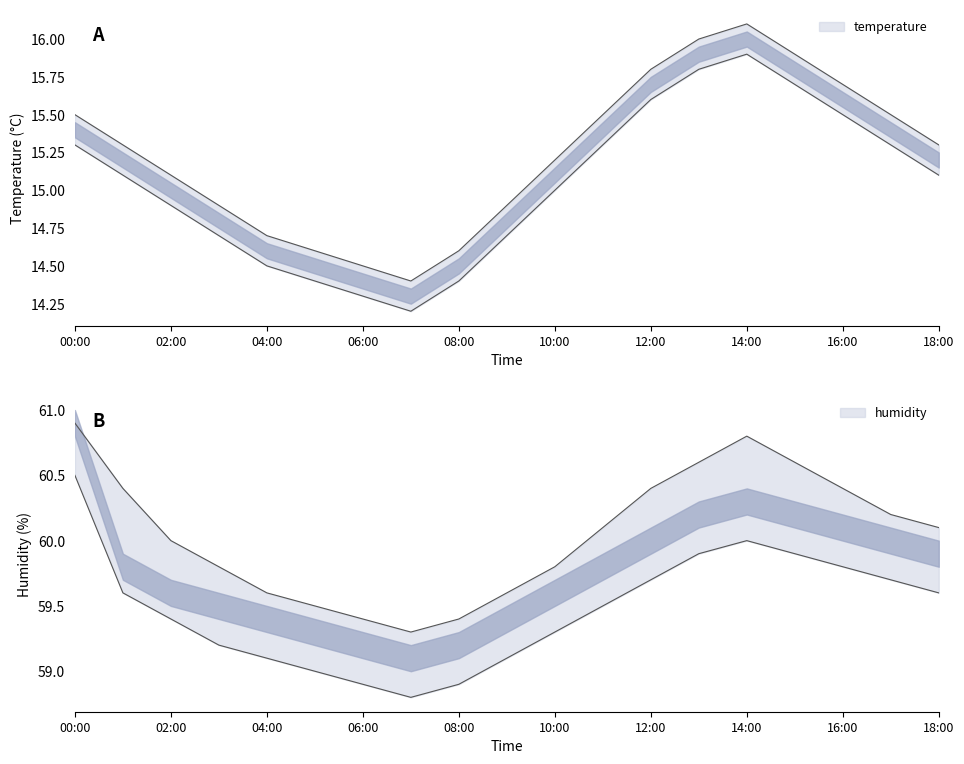

Which label corresponds to the largest value in the chart?

00:00